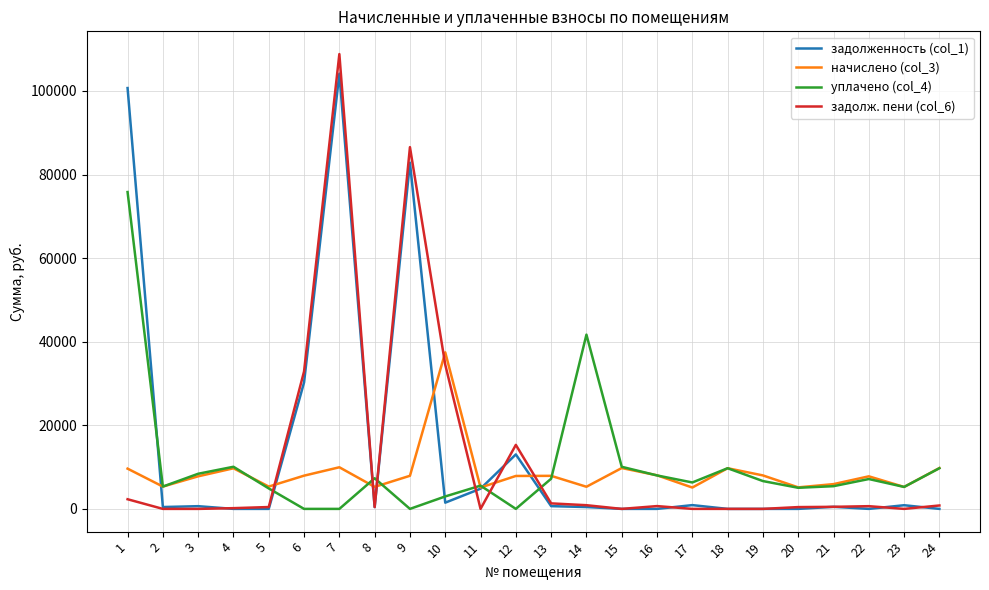

The value of задолженность (col_1) at 1 is 100697.7. True or false?

True